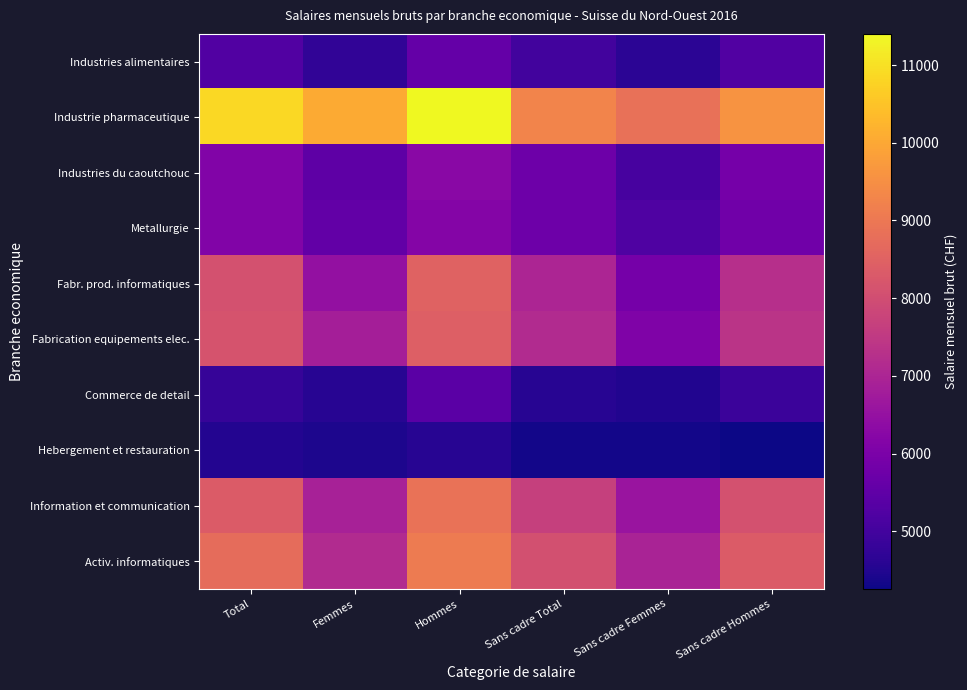

Which series has the largest total across all categories?

Industrie pharmaceutique